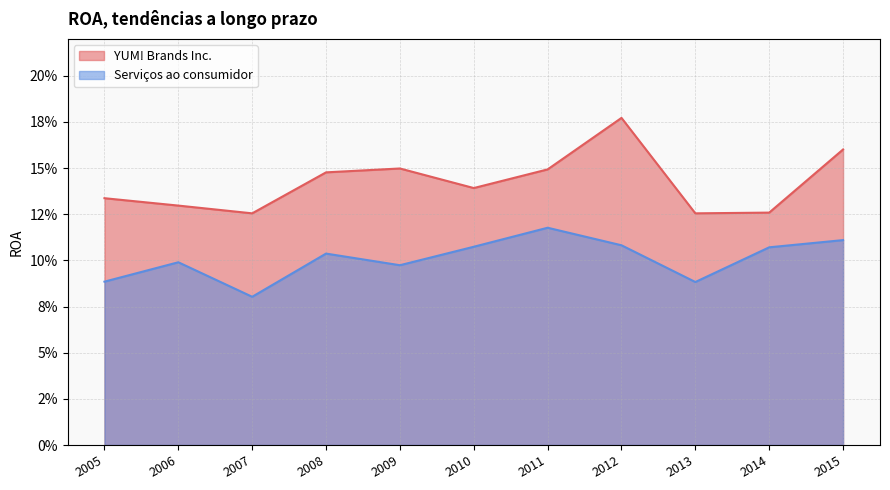

In YUM! Brands Inc., how many points are lower than both neighbors (excluding endpoints)?

3